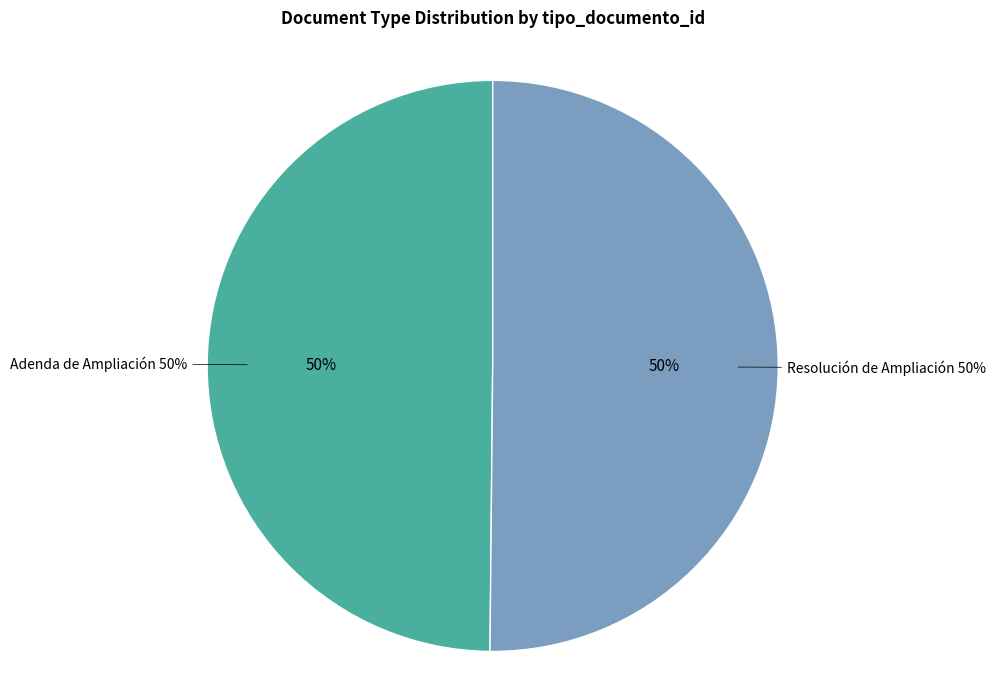

To the nearest percent, what percentage of the pie is Resolución de Ampliación?

50%